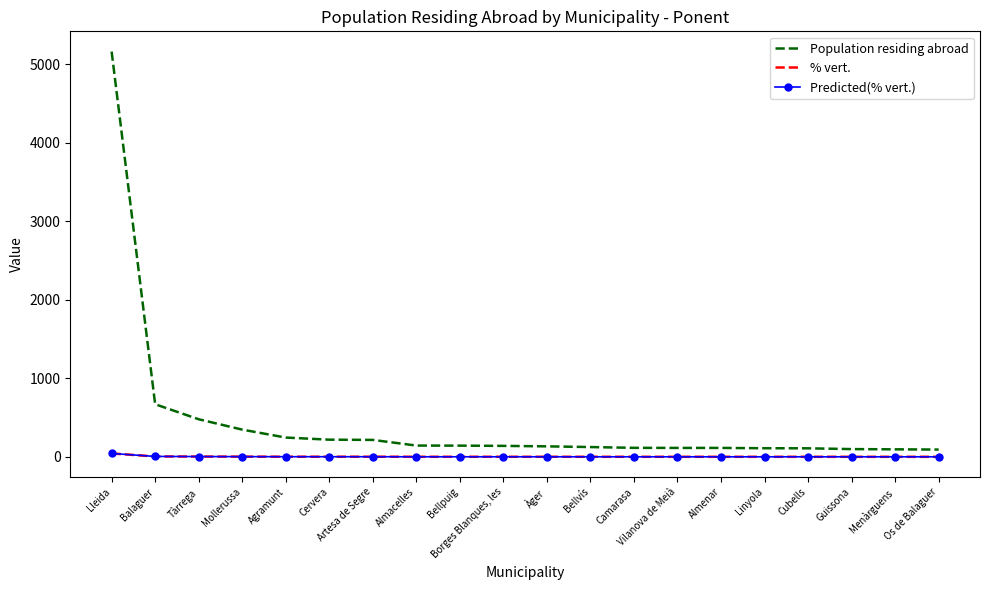

The Population residing abroad series shows 241.2 at Tàrrega. True or false?

False